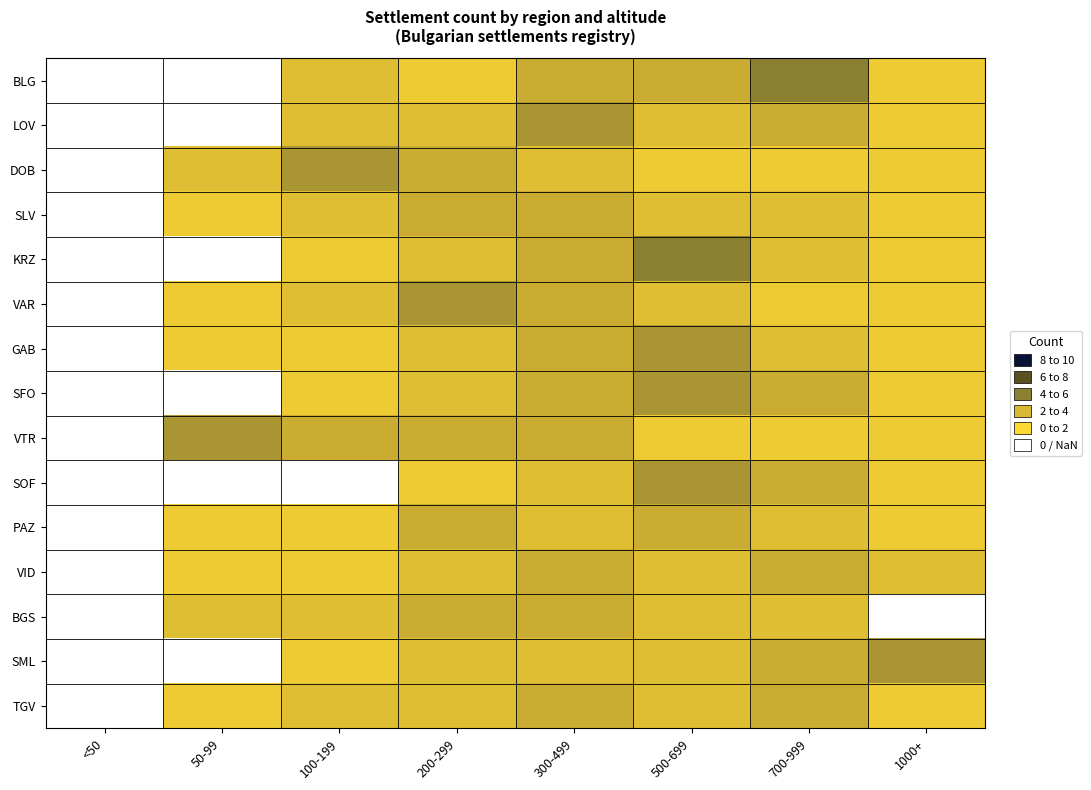

How many categories are shown in the chart?

8